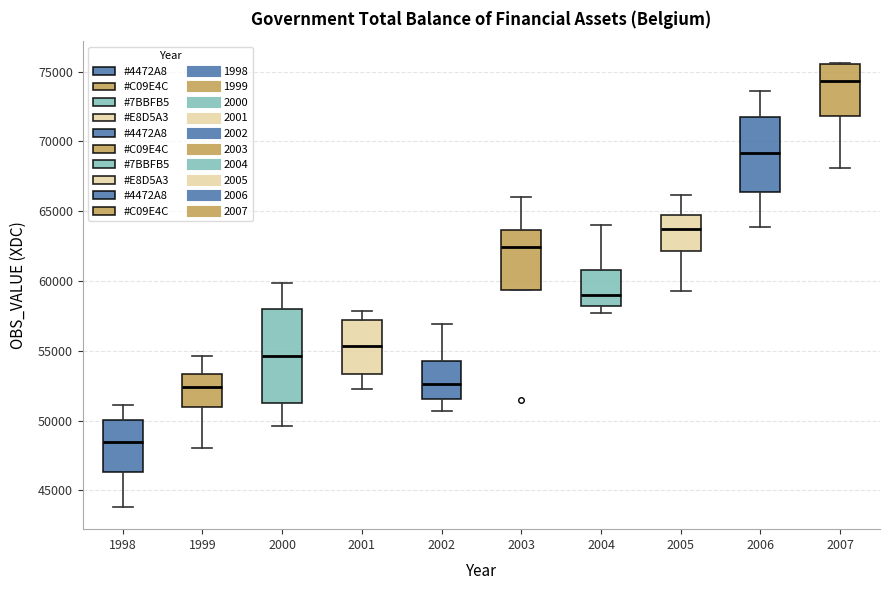

Reading left to right, read every box against the y-axis: the position of its median line, the range the box covers, and the ends of its whiskers. The values are not printed on the chart, so give them approximately, as read against the axis.

1998: median 48500, box 46500 to 50000, whiskers 44000 to 51000
1999: median 52500, box 51000 to 53500, whiskers 48000 to 54500
2000: median 54500, box 51500 to 58000, whiskers 49500 to 60000
2001: median 55500, box 53500 to 57000, whiskers 52500 to 58000
2002: median 52500, box 51500 to 54500, whiskers 50500 to 57000
2003: median 62500, box 59500 to 63500, whiskers 59500 to 66000
2004: median 59000, box 58000 to 61000, whiskers 57500 to 64000
2005: median 63500, box 62000 to 65000, whiskers 59500 to 66000
2006: median 69000, box 66500 to 72000, whiskers 64000 to 73500
2007: median 74500, box 72000 to 75500, whiskers 68000 to 75500